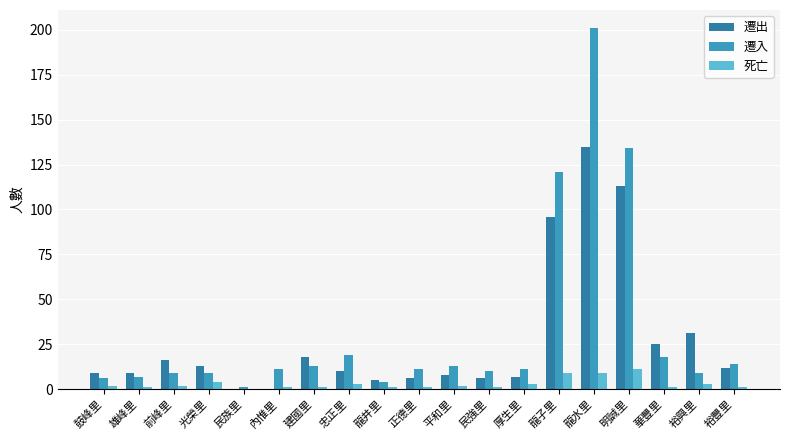

What is the average value of the 死亡 series?

3